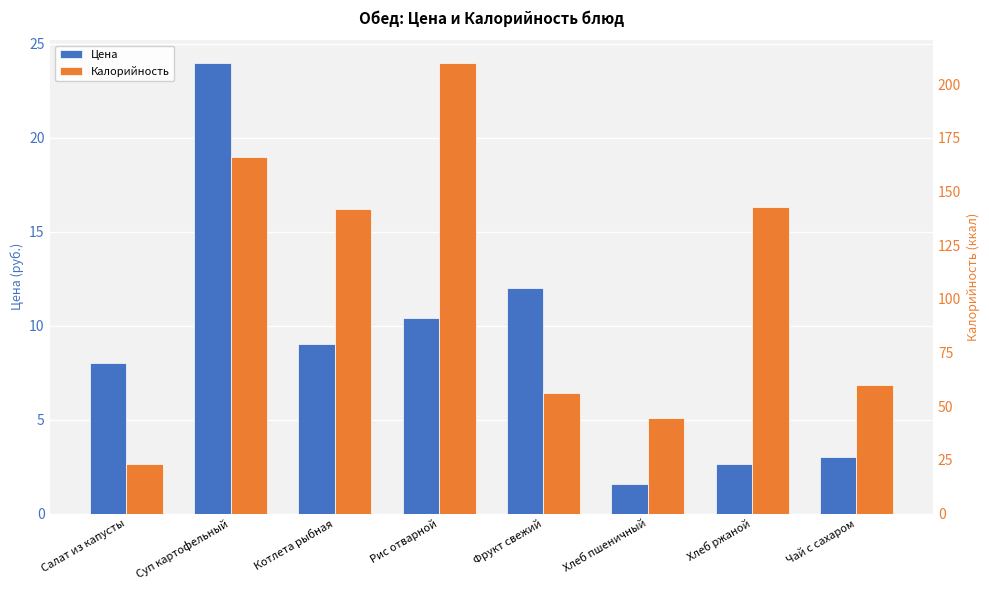

Where does the Калорийность series first go above 142?

Суп картофельный